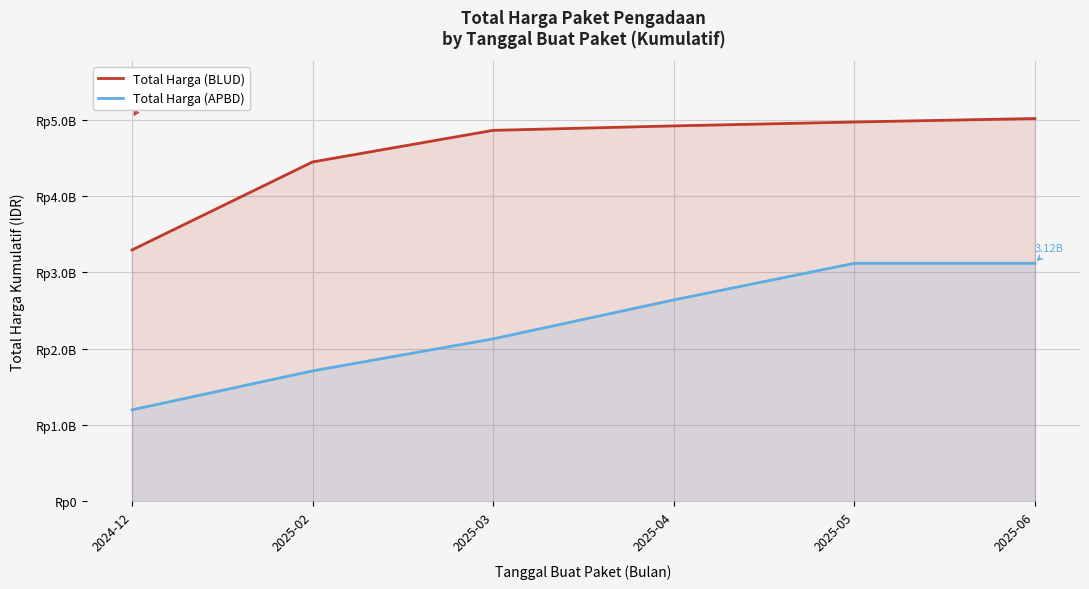

True or false: Total Harga (BLUD) has a value of 4861399198 at 2025-03.

True